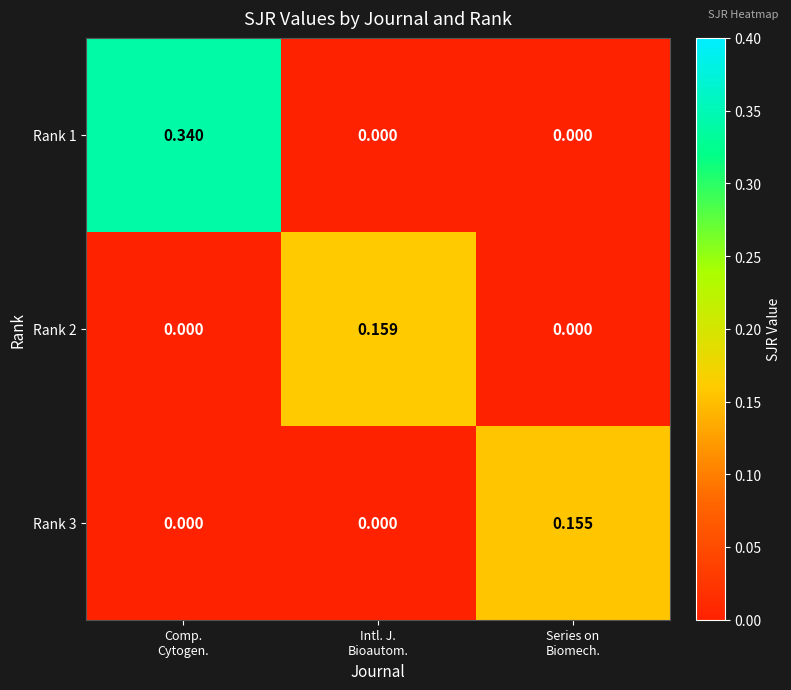

At how many categories does at least one series exceed 0?

3